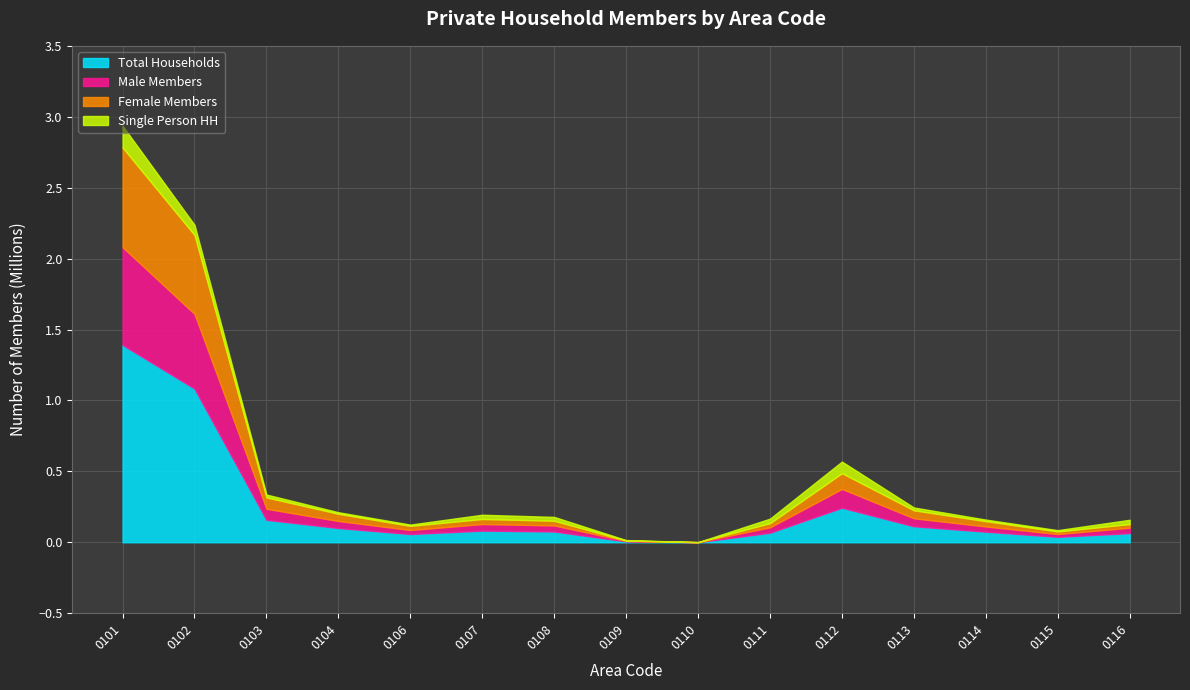

Which series has the widest spread of values?

Total Households